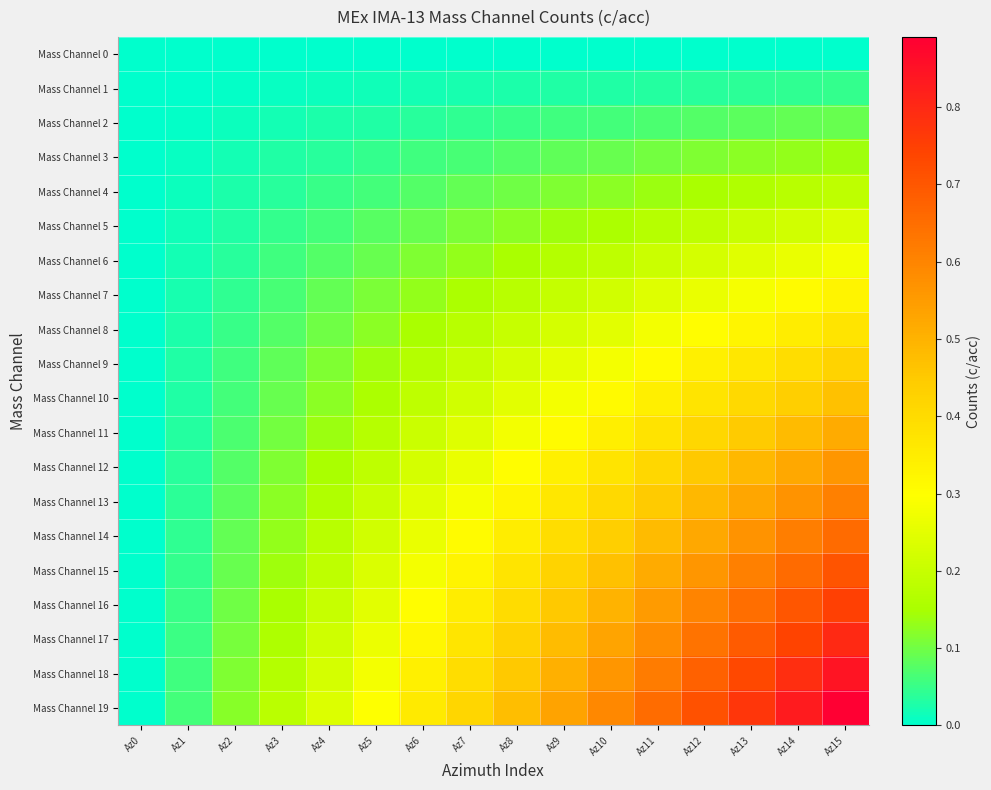

Which category has the lowest value across all series?

Az0